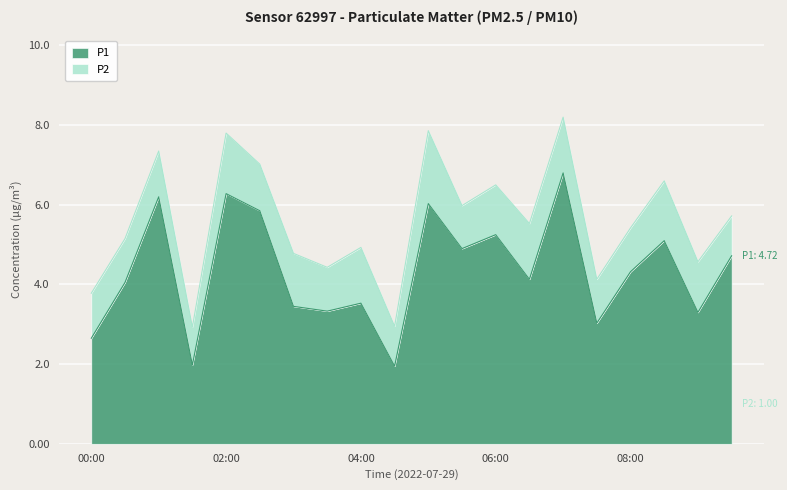

What is the difference between the values at 04:30 and 07:30?

1.1